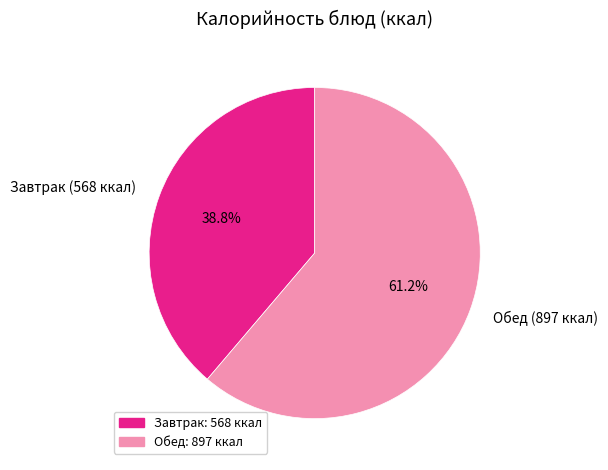

Rank the categories by value from highest to lowest.

Обед (897 ккал), Завтрак (568 ккал)